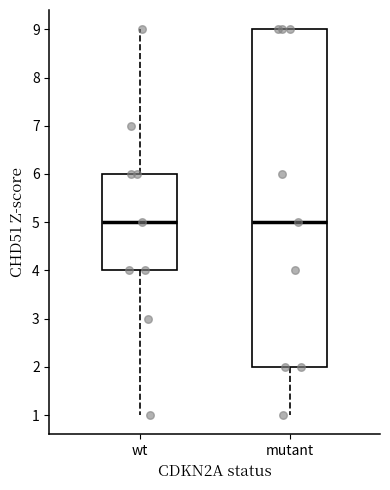

Reading left to right, read every box against the y-axis: the position of its median line, the range the box covers, and the ends of its whiskers. The values are not printed on the chart, so give them approximately, as read against the axis.

wt: median 5, box 4 to 6, whiskers 1 to 9
mutant: median 5, box 2 to 9, whiskers 1 to 9